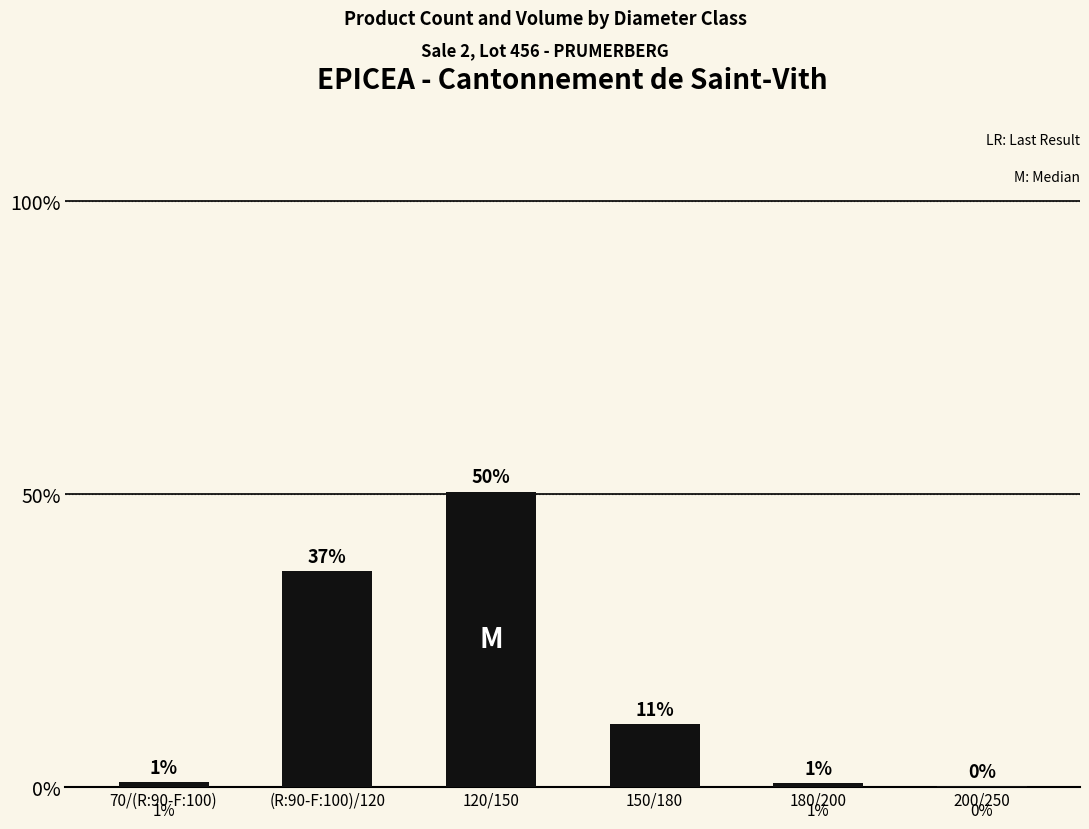

Are the bars horizontal?

No